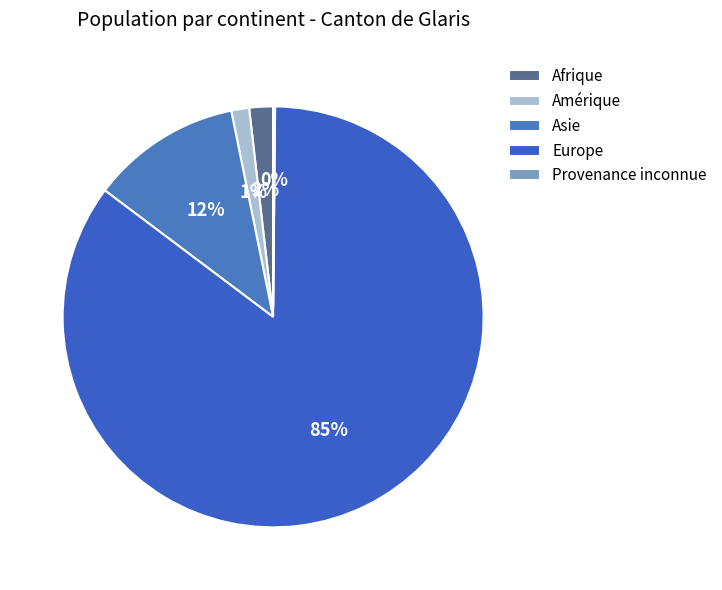

Which category has the smallest portion of the pie?

Provenance inconnue